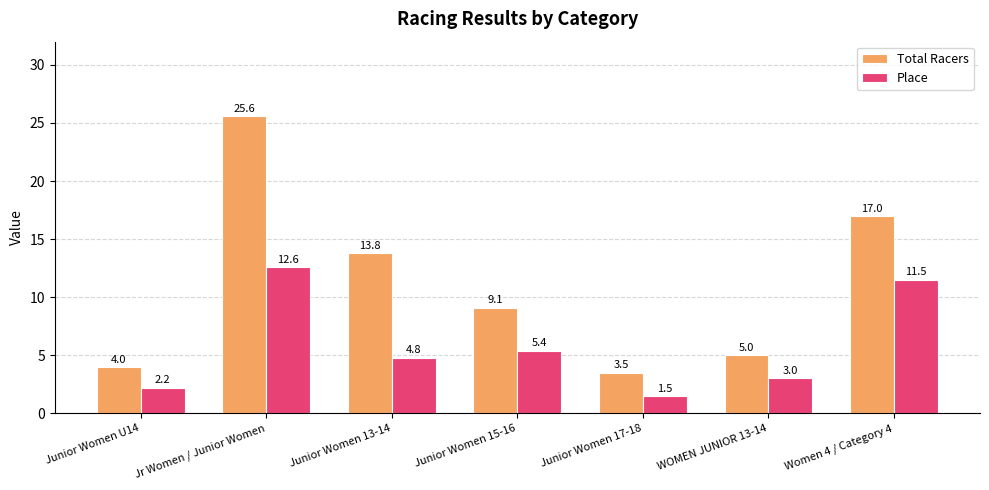

How many data points in Total Racers are less than 9?

3